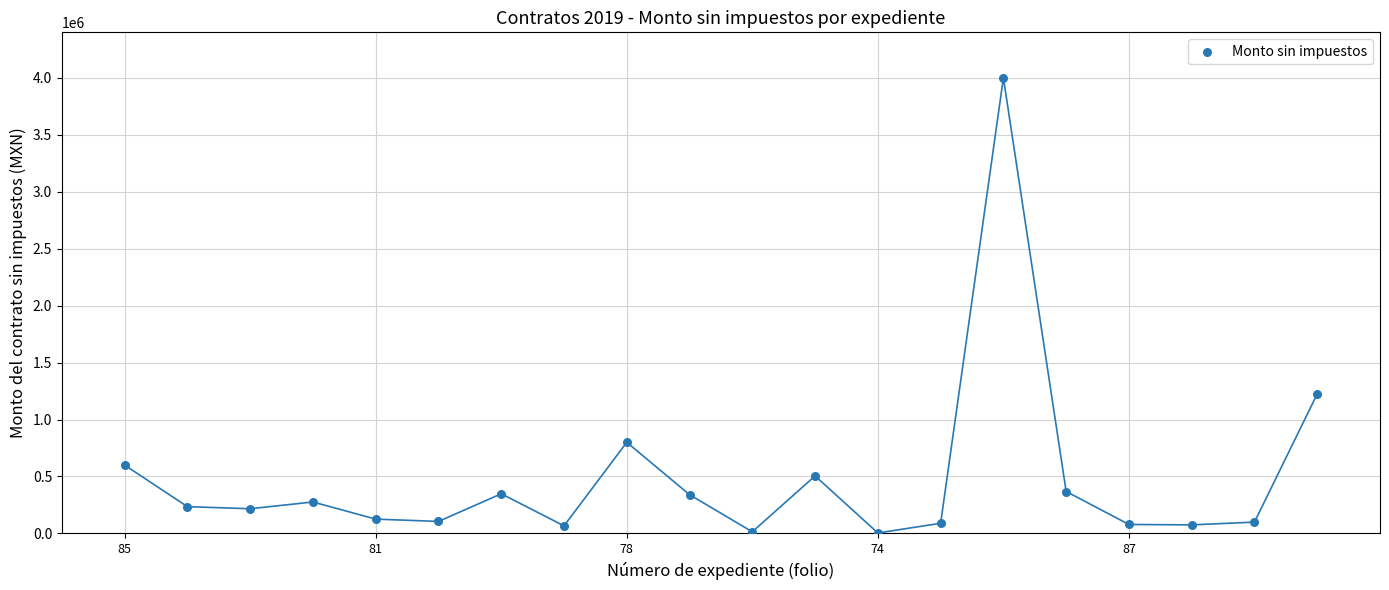

What is the range of Y values (max minus min)?

3996143.0